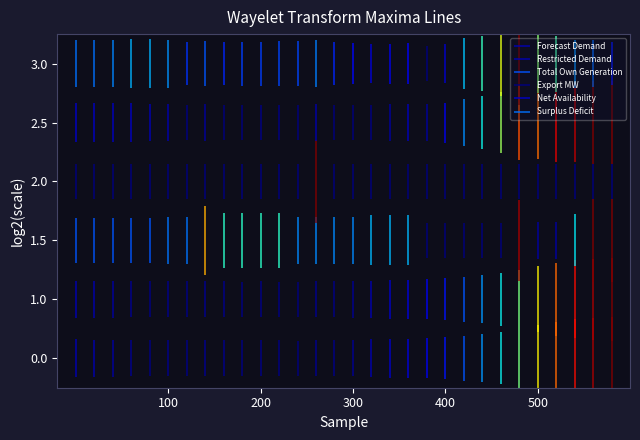

Which series has the largest total across all categories?

Surplus Deficit